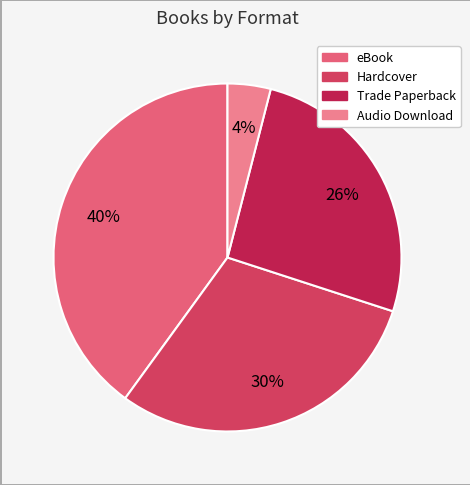

The Trade Paperback slice represents 26% of the pie. True or false?

True